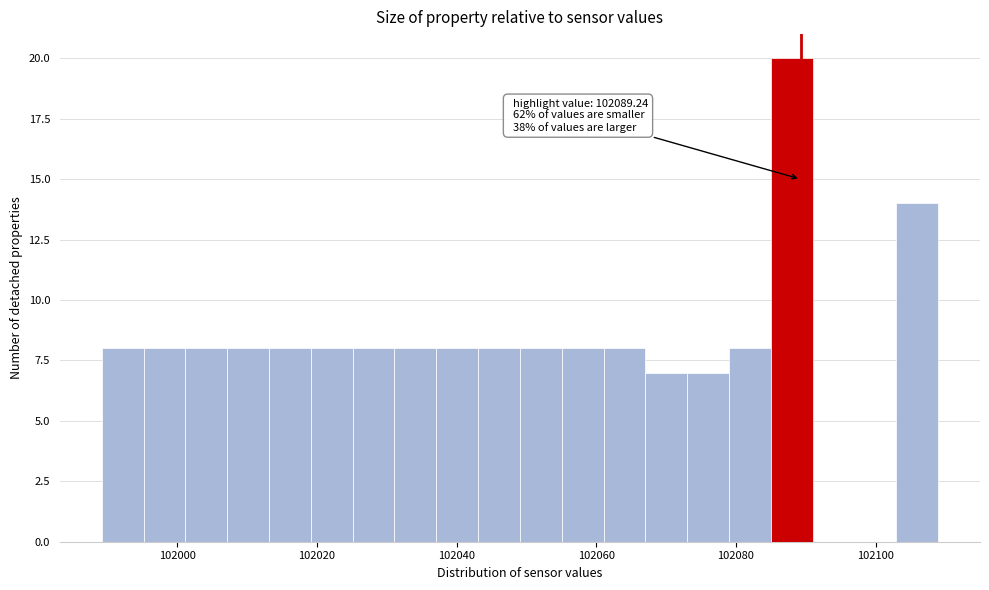

Around what value on the x-axis is the tallest bar? Give the approximate position of its centre, as read against the axis.

102088